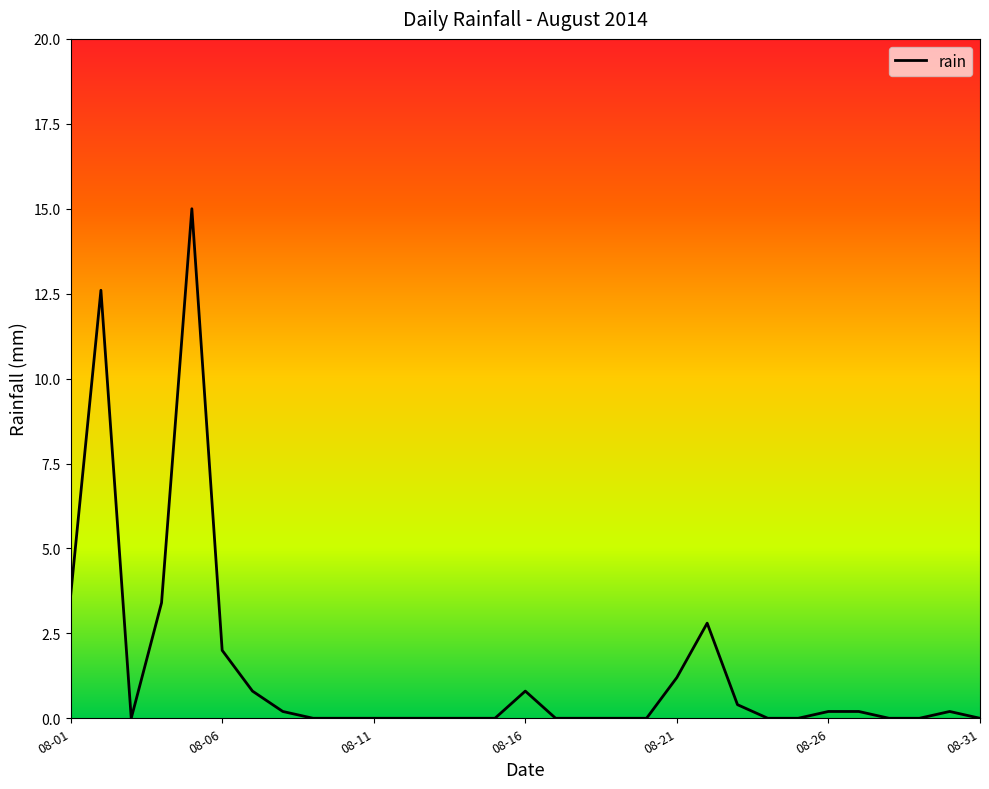

Does the chart have visible grid lines?

No